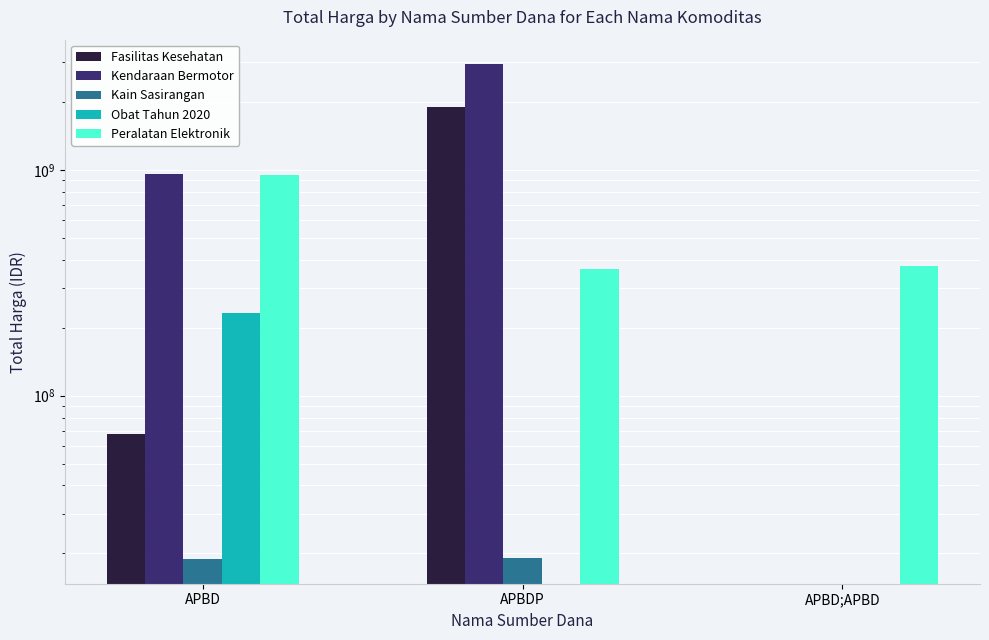

How many bars are there in total?

15